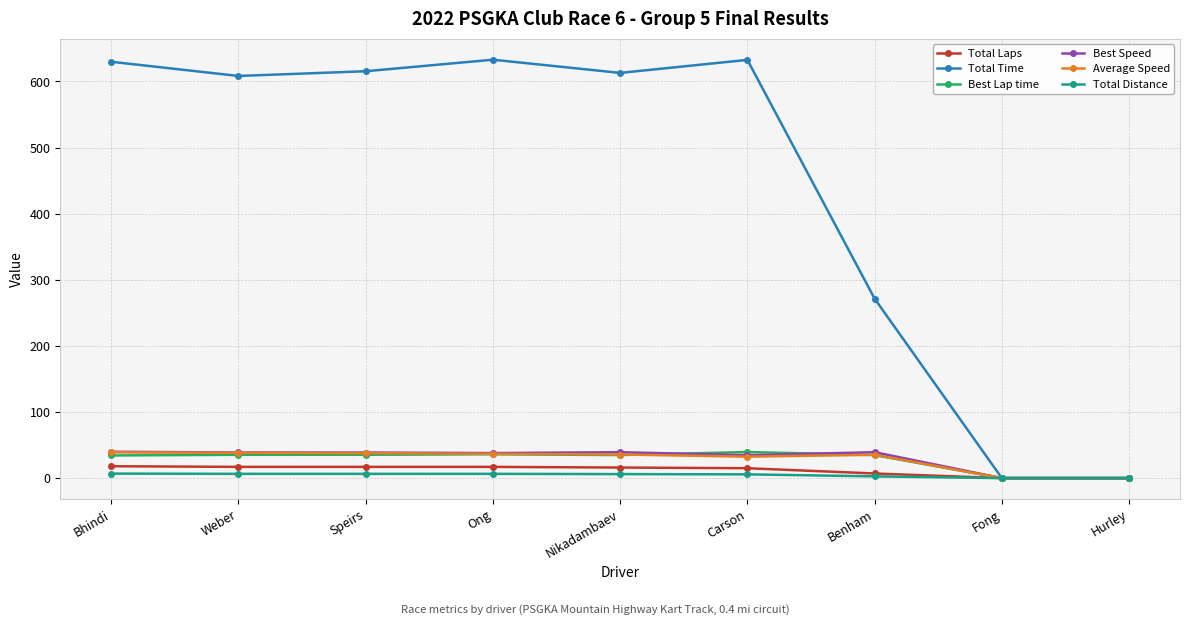

Between Carson and Fong, which series saw the biggest shift?

Total Time